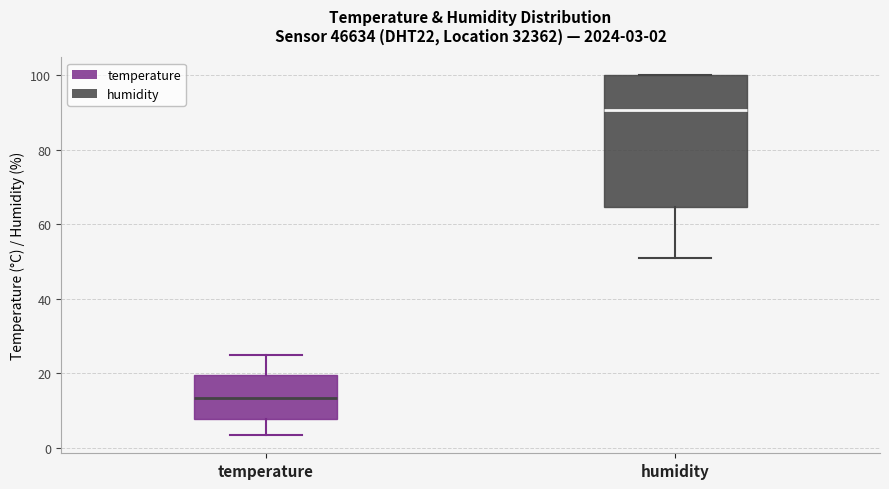

Which box is the tallest, from its lower edge to its upper edge?

humidity